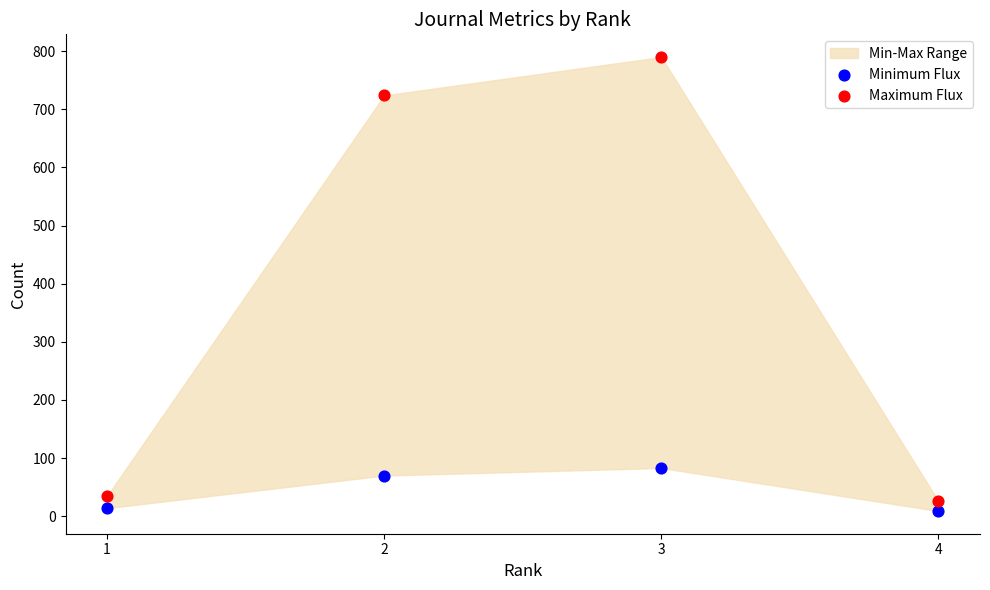

Which series contains the highest Y value?

Maximum Flux